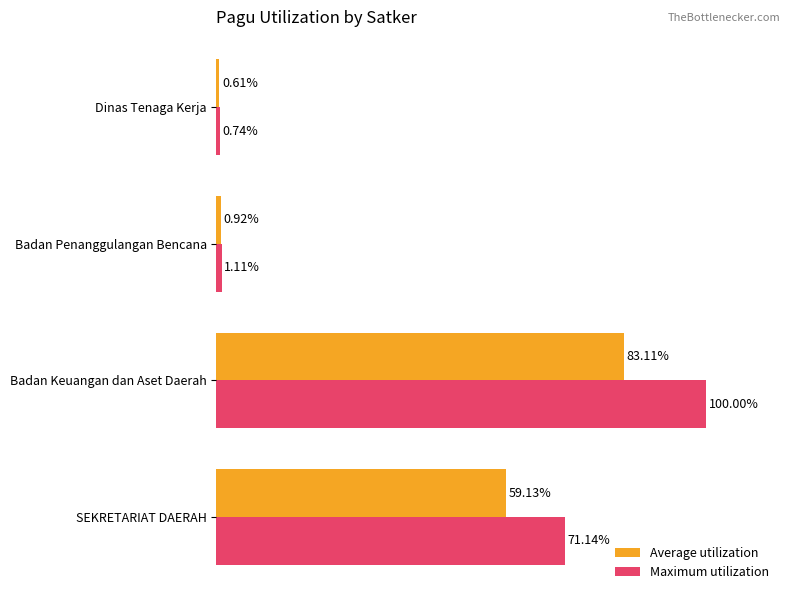

Which series has the largest total across all categories?

Maximum utilization